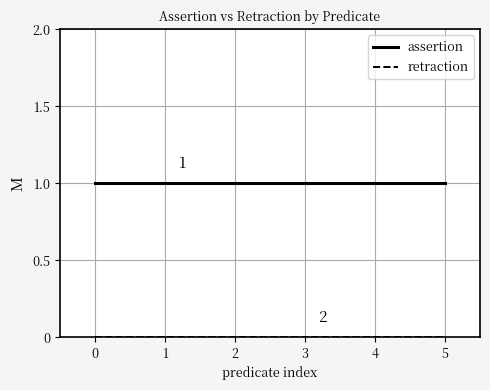

Which series has the largest total across all categories?

assertion